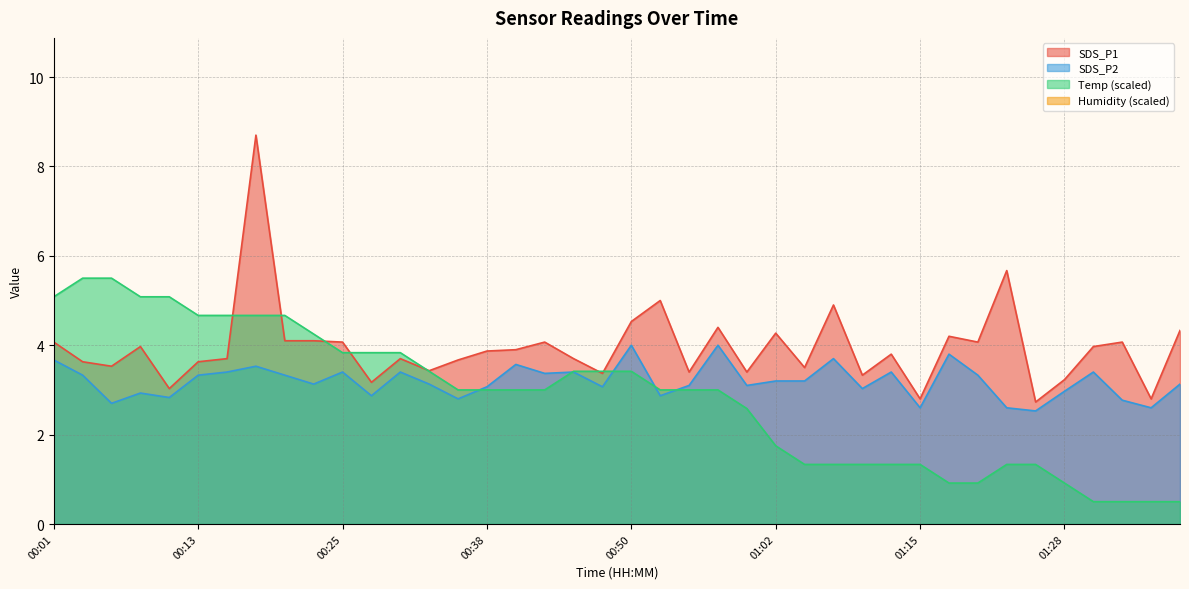

Which series changed the most between 00:47 and 01:15?

Temp